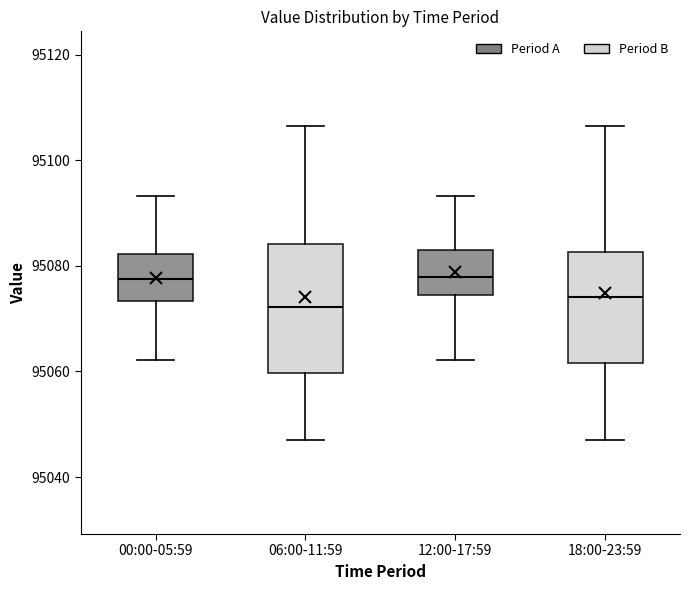

Which box is the tallest, from its lower edge to its upper edge?

06:00-11:59